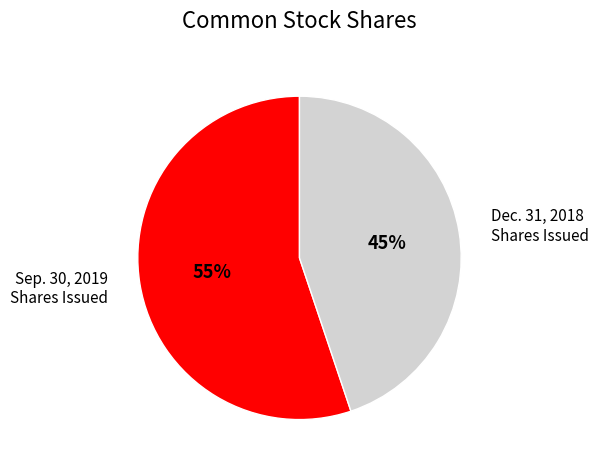

How many segments does this pie chart have?

2